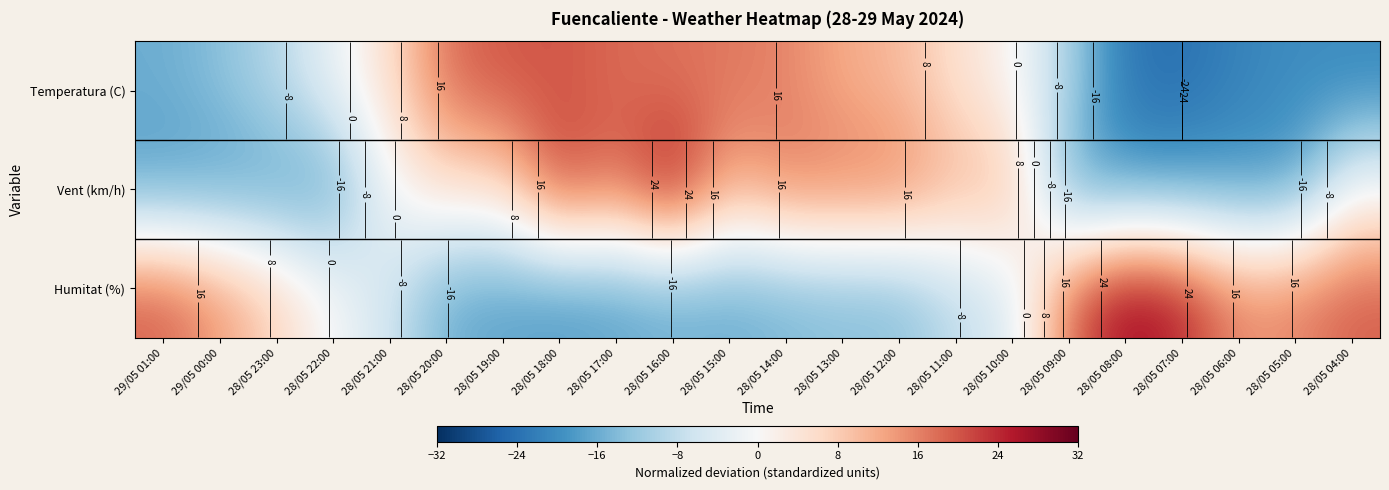

The value of Vent (km/h) at 28/05 14:00 is 16.7. True or false?

True